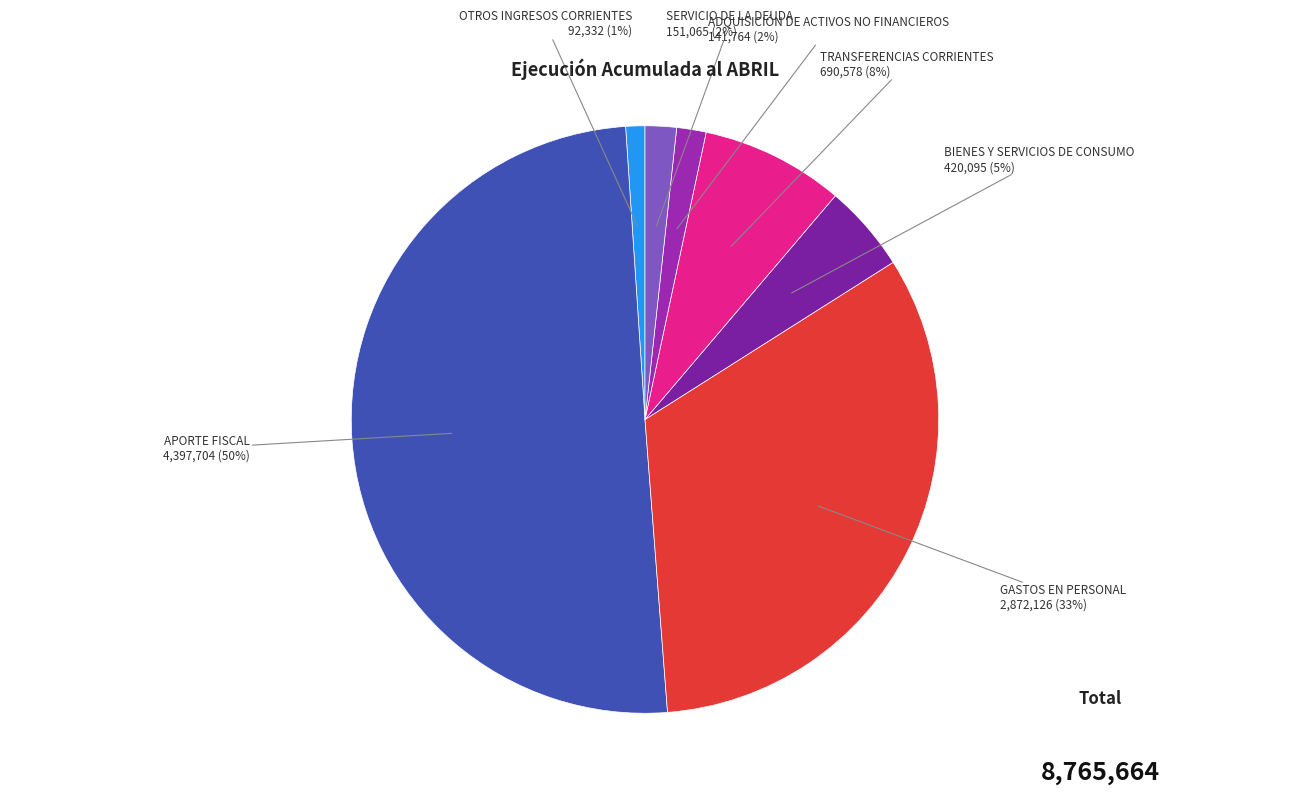

How many segments does this pie chart have?

7